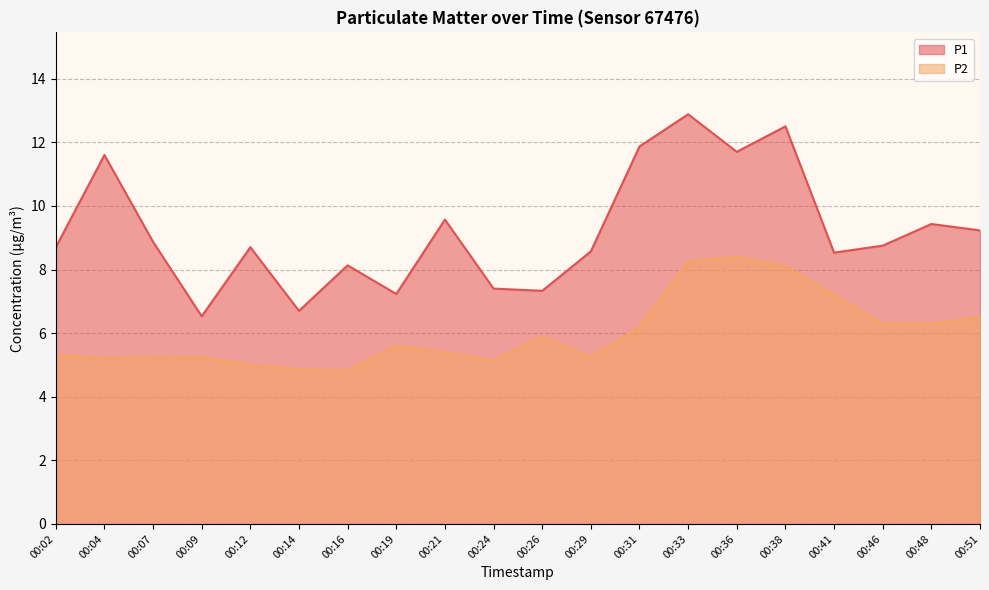

Does the chart display data point markers on the line(s)?

No